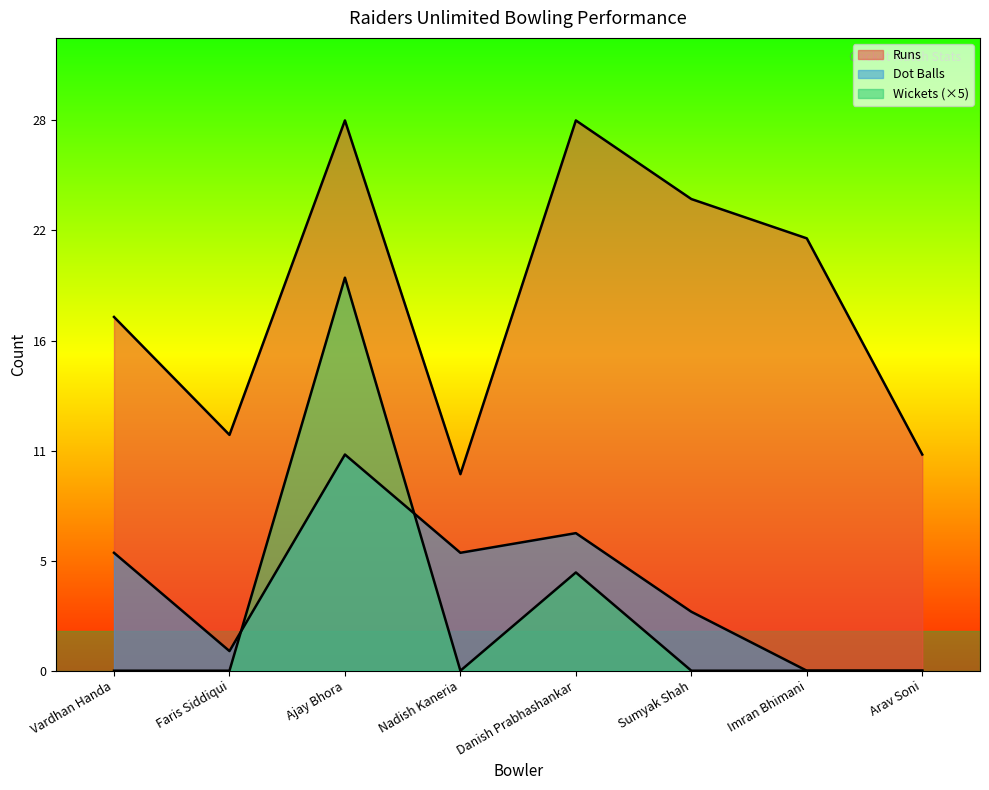

What is the average value of the Runs series?

19